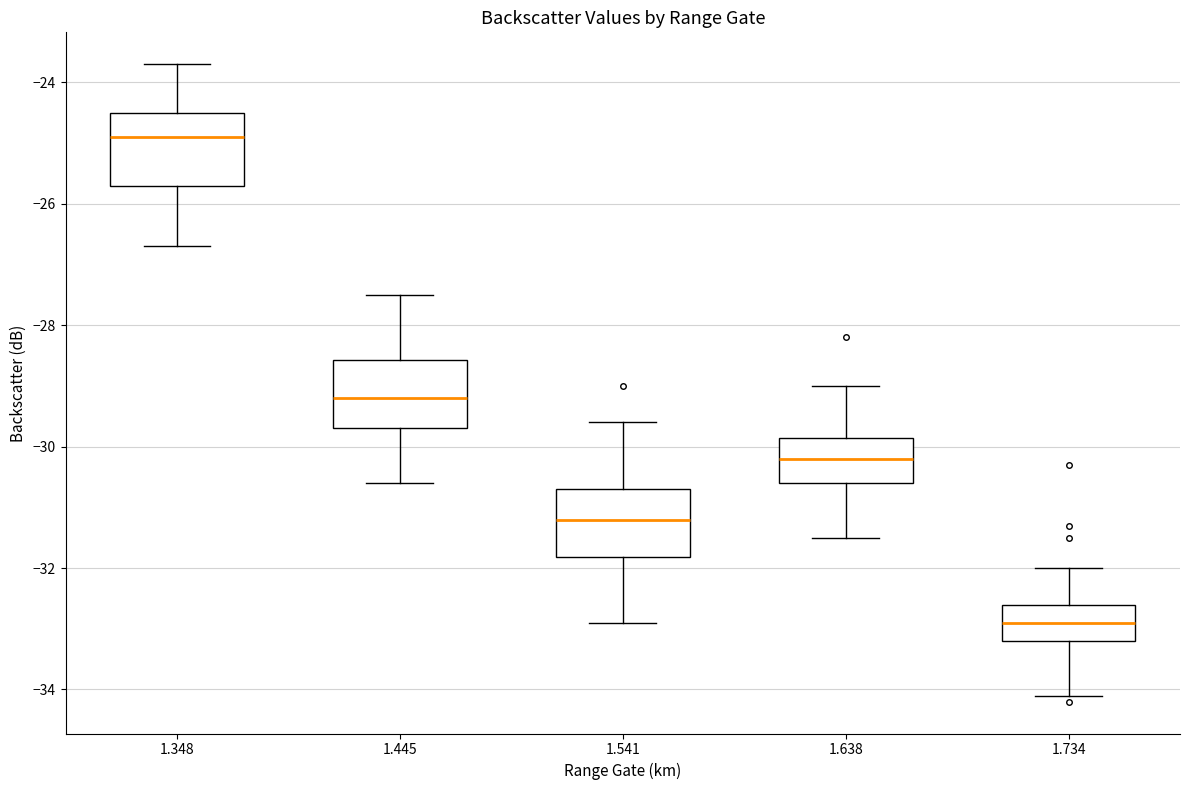

Reading left to right, read every box against the y-axis: the position of its median line, the range the box covers, and the ends of its whiskers. The values are not printed on the chart, so give them approximately, as read against the axis.

1.348: median -24.8, box -25.6 to -24.4, whiskers -26.6 to -23.6
1.445: median -29.2, box -29.6 to -28.6, whiskers -30.6 to -27.4
1.541: median -31.2, box -31.8 to -30.6, whiskers -32.8 to -29.6
1.638: median -30.2, box -30.6 to -29.8, whiskers -31.4 to -29.0
1.734: median -32.8, box -33.2 to -32.6, whiskers -34.0 to -32.0